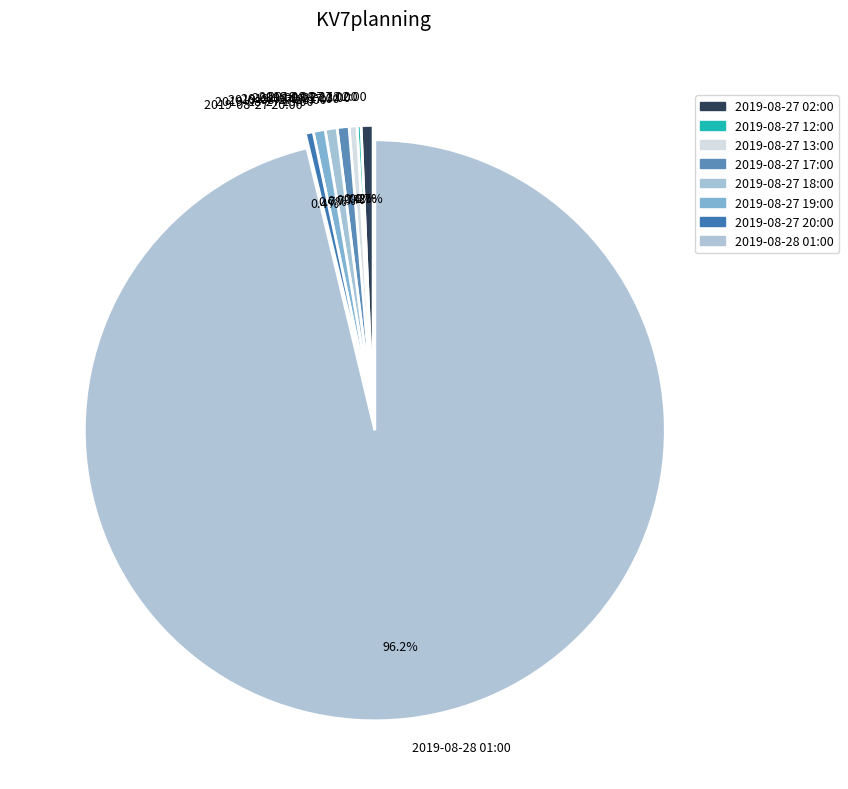

Which category accounts for the majority?

2019-08-28 01:00